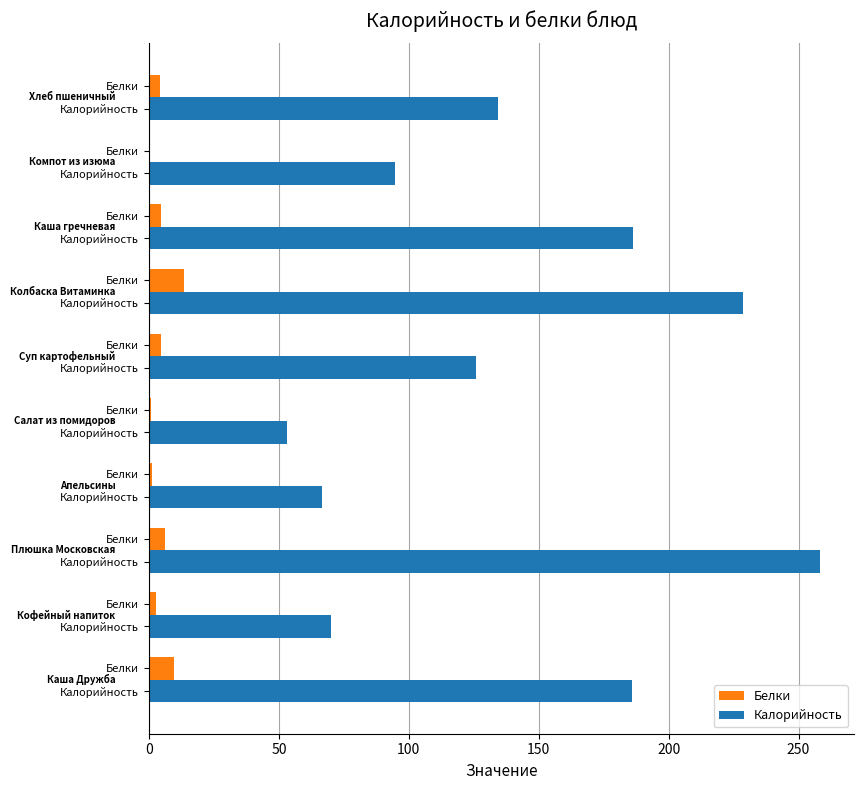

How many data points does each series have?

10